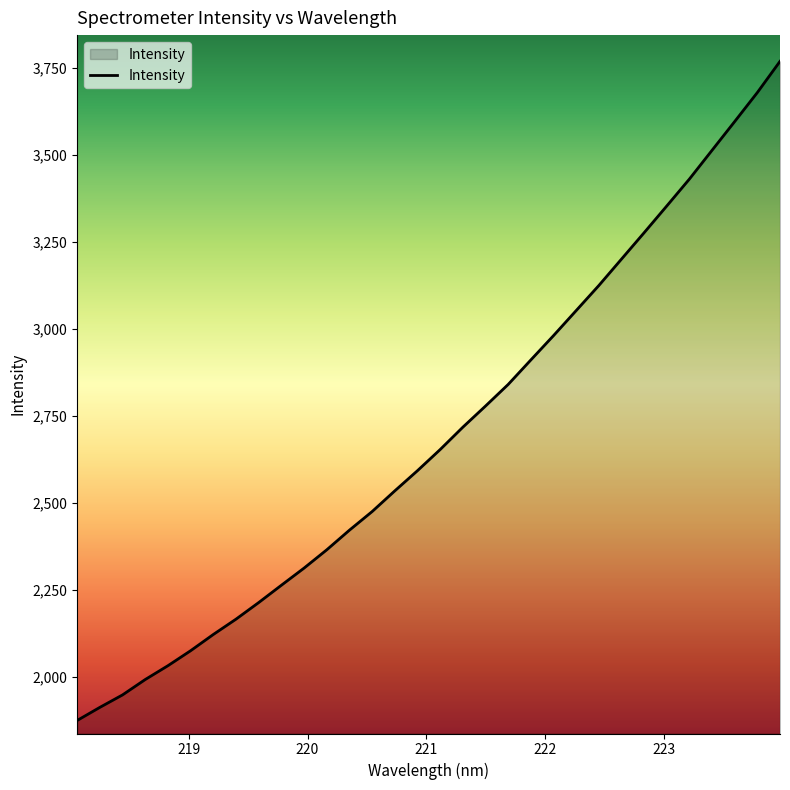

What is the minimum value shown in the chart?

1874.1